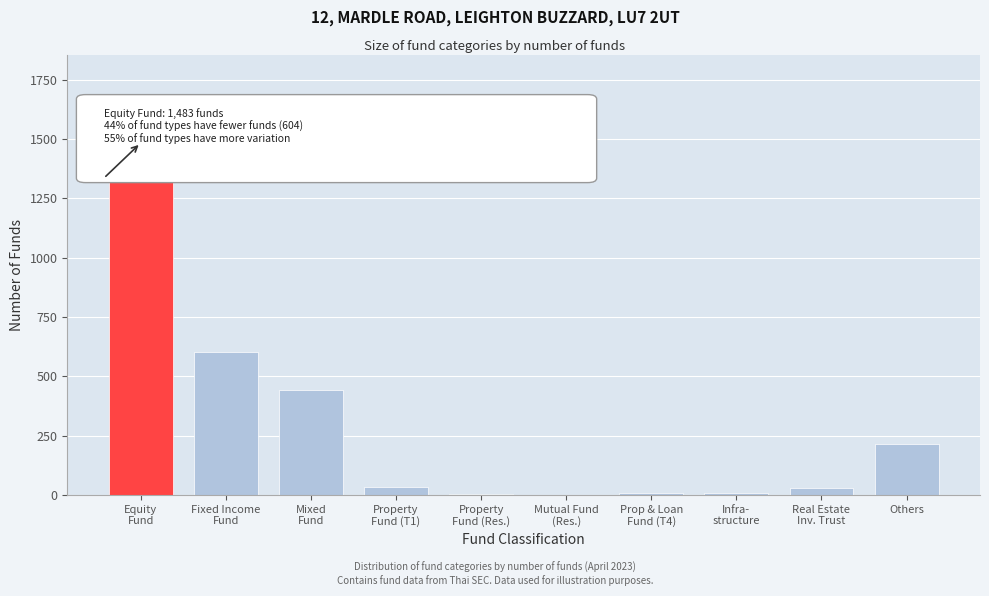

What is the greatest value displayed?

1483